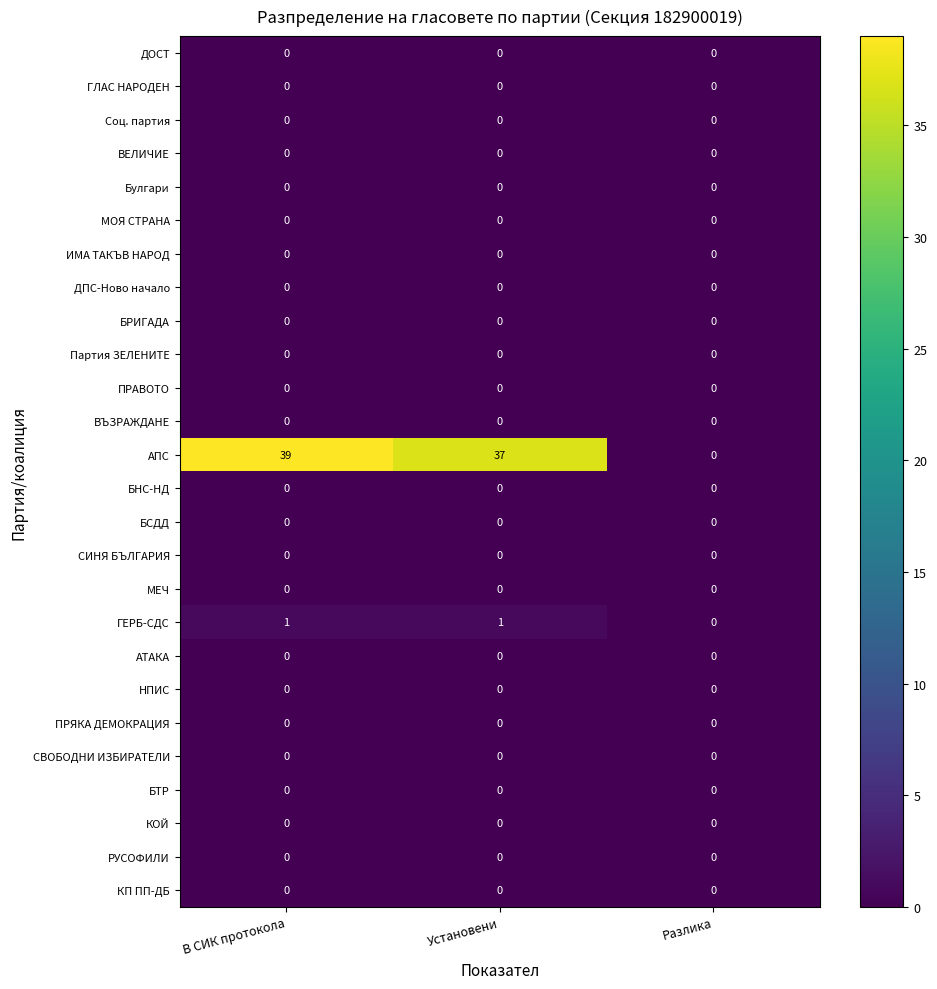

The value of АПС at Установени is 37. True or false?

True